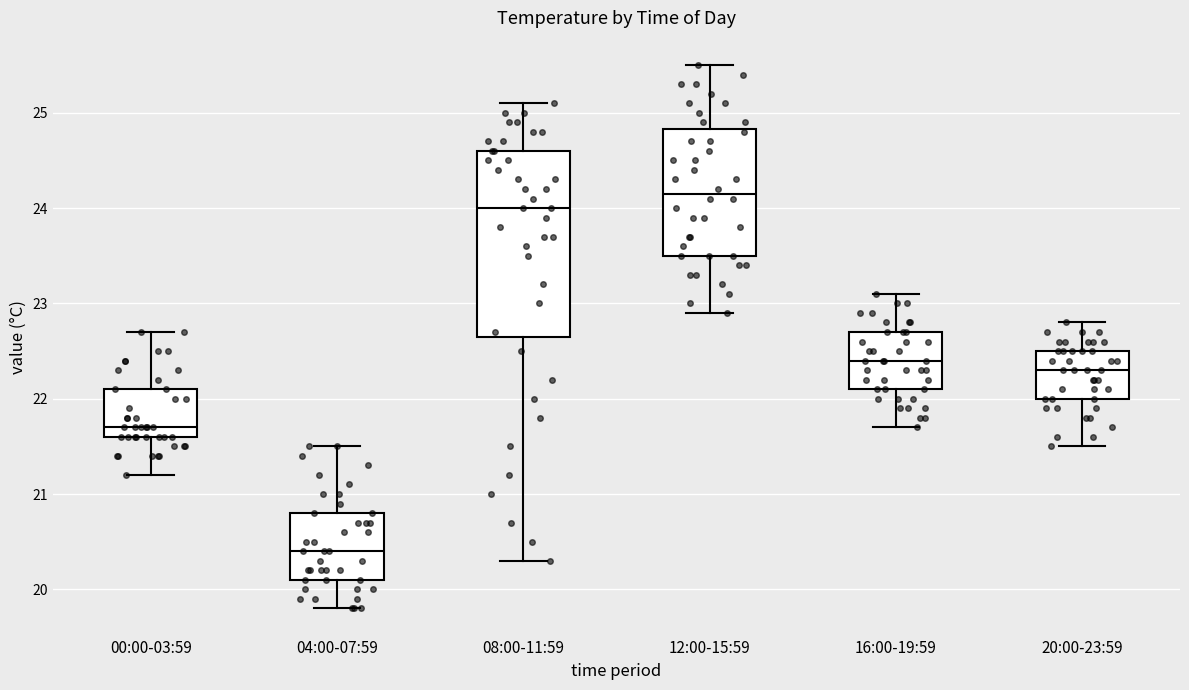

Where does the median line of the box for 16:00-19:59 sit on the y-axis? The values are not printed on the chart, so give them approximately, as read against the axis.

22.4